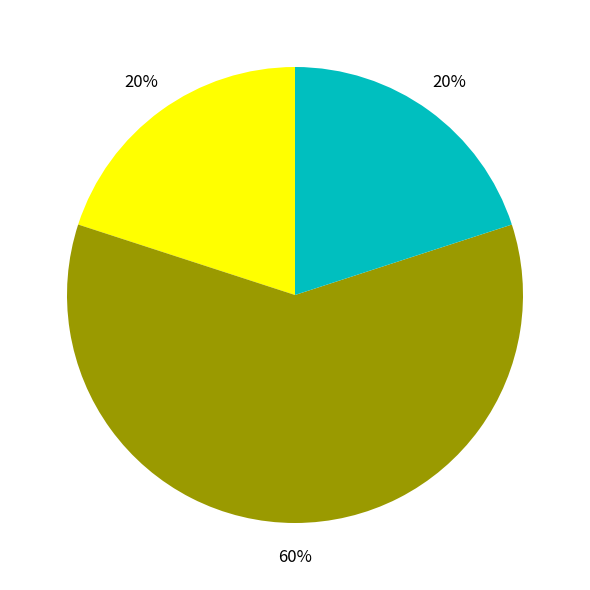

Is there any slice that represents more than half of the pie?

Yes